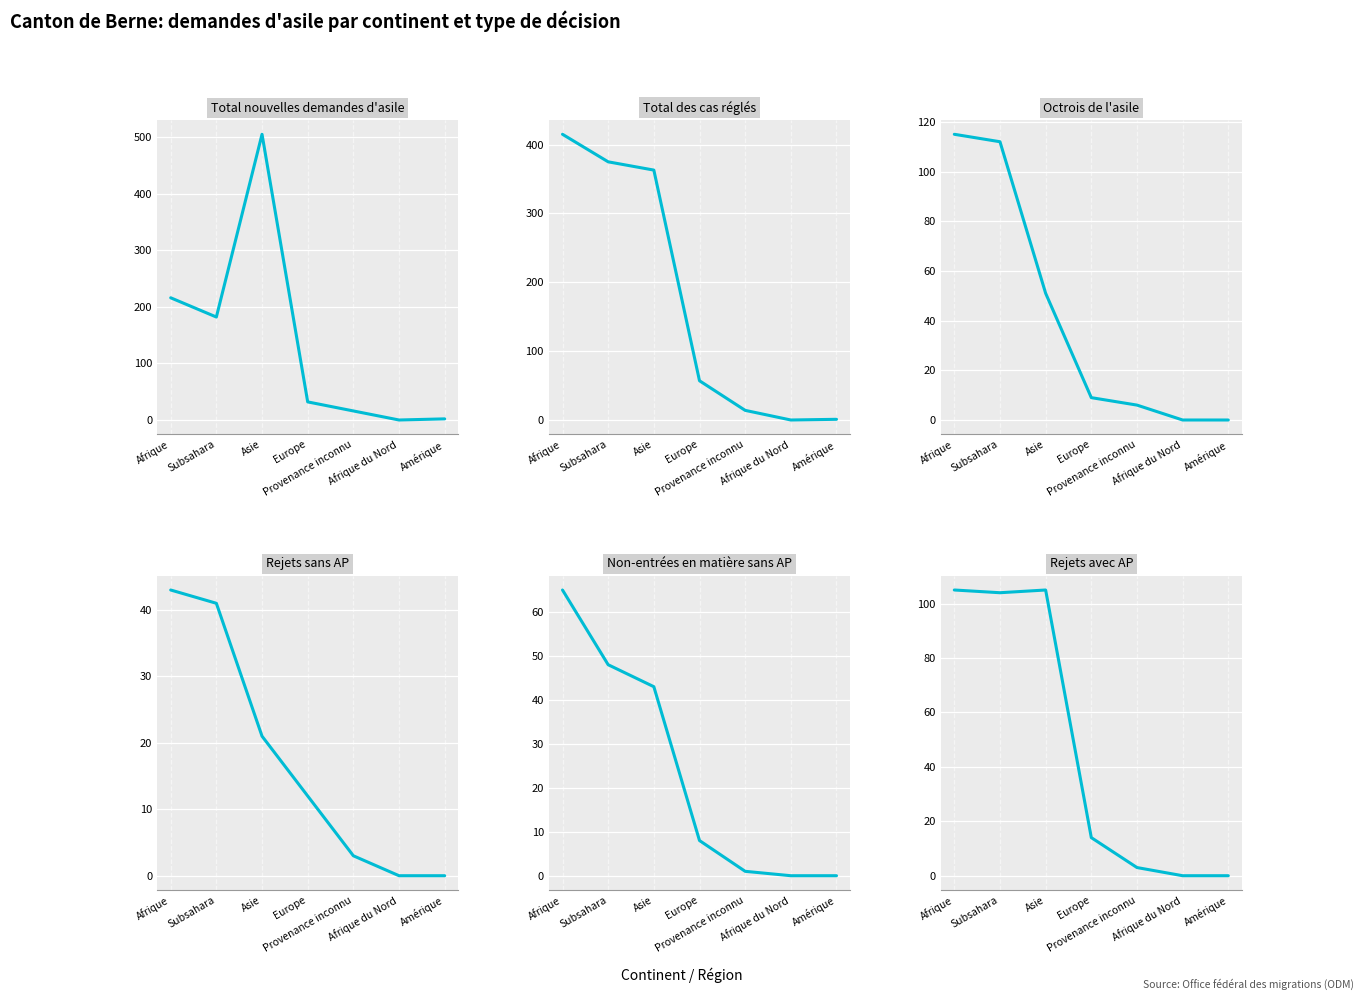

True or false: Rejets avec AP and Total nouvelles demandes d'asile intersect in this chart.

False